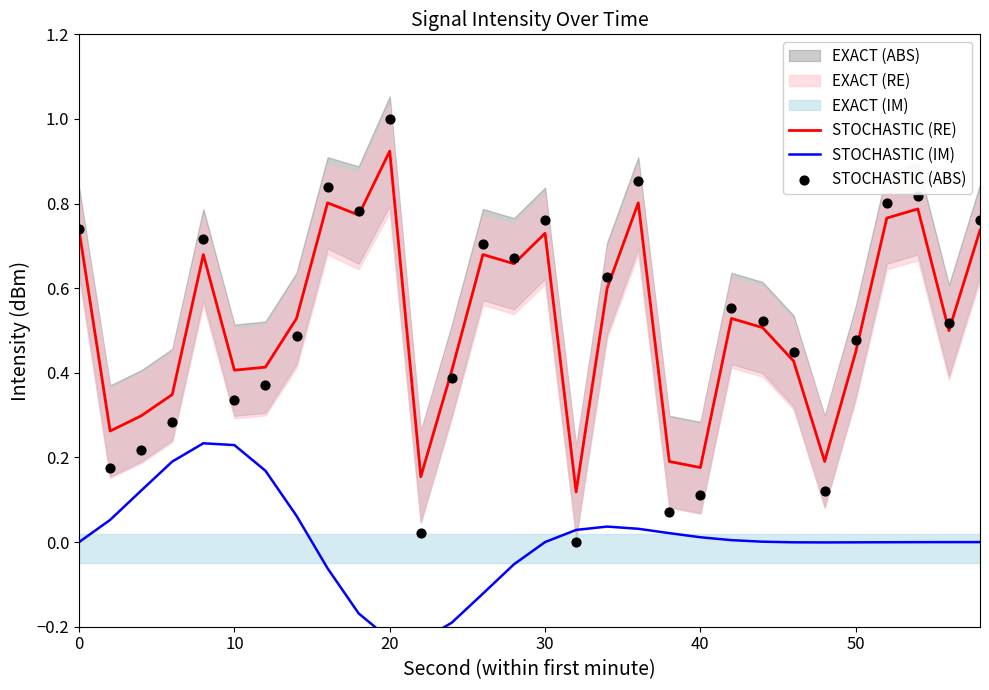

Which series has the largest total across all categories?

STOCHASTIC (RE)